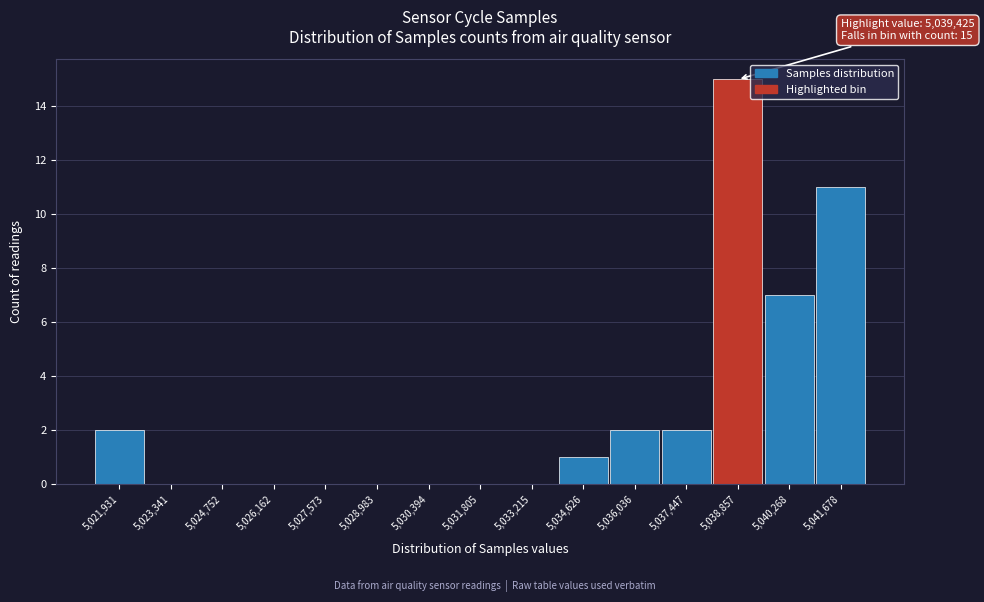

Over which range of the x-axis is the bar tallest?

5038200 to 5039600